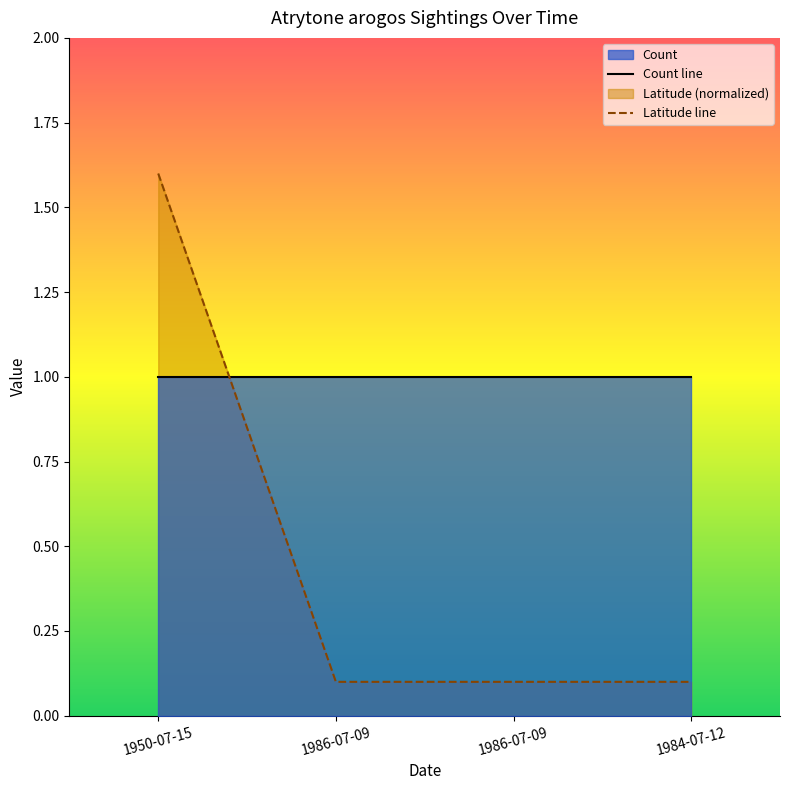

Where do Latitude line and Count line first cross each other?

1950-07-15 and 1986-07-09